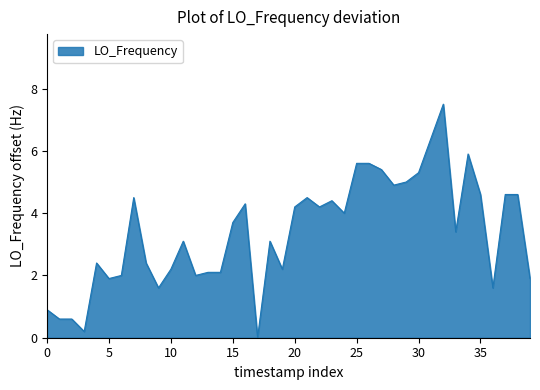

What is the difference between the maximum and minimum values?

7.5